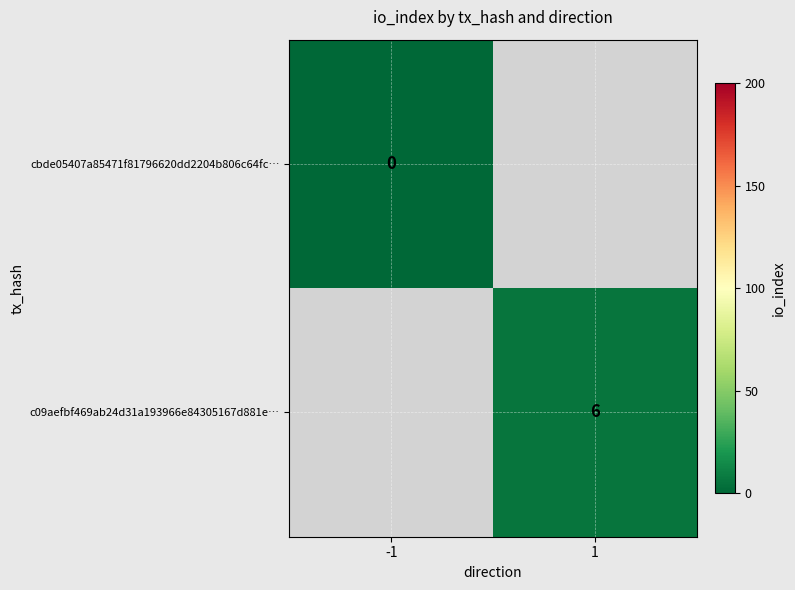

The value of c09aefbf469ab24d31a193966e84305167d881e… at 1 is 10.4. True or false?

False